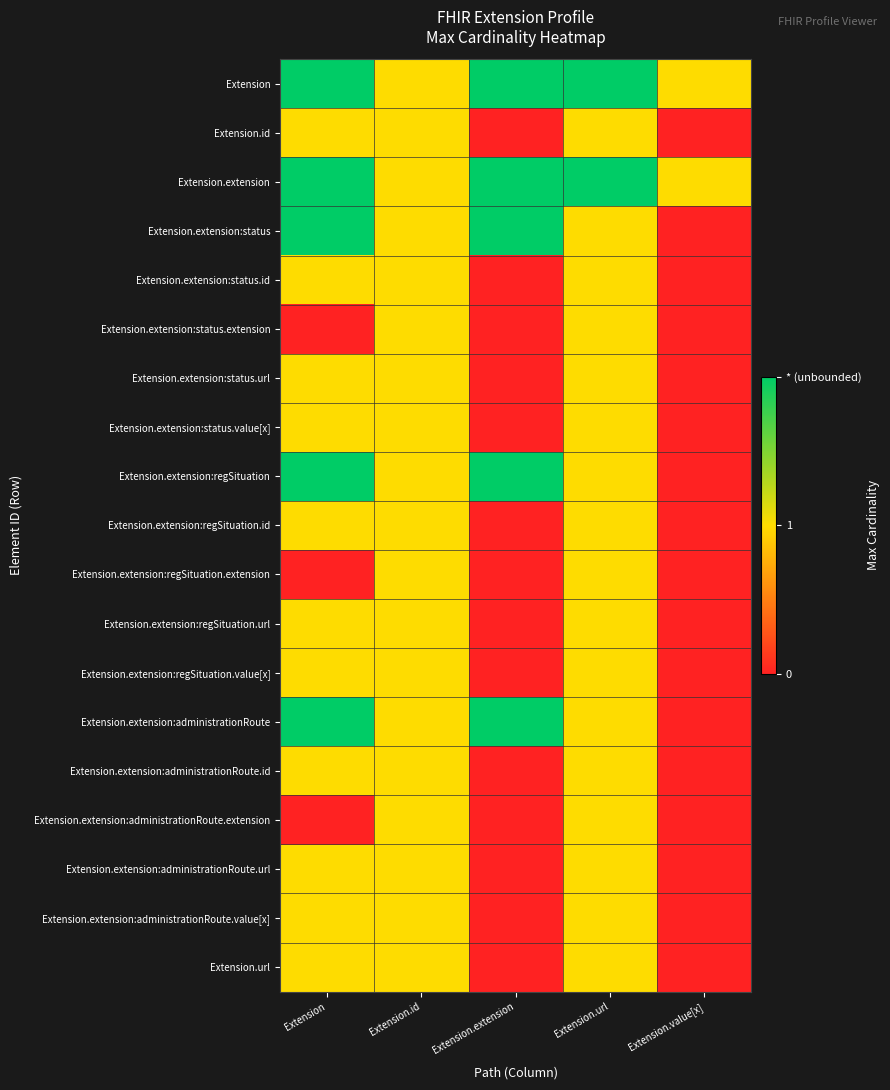

Rank the series by their maximum value, from highest to lowest.

Extension, Extension.extension, Extension.extension:status, Extension.extension:regSituation, Extension.extension:administrationRoute, Extension.id, Extension.extension:status.id, Extension.extension:status.extension, Extension.extension:status.url, Extension.extension:status.value[x], Extension.extension:regSituation.id, Extension.extension:regSituation.extension, Extension.extension:regSituation.url, Extension.extension:regSituation.value[x], Extension.extension:administrationRoute.id, Extension.extension:administrationRoute.extension, Extension.extension:administrationRoute.url, Extension.extension:administrationRoute.value[x], Extension.url